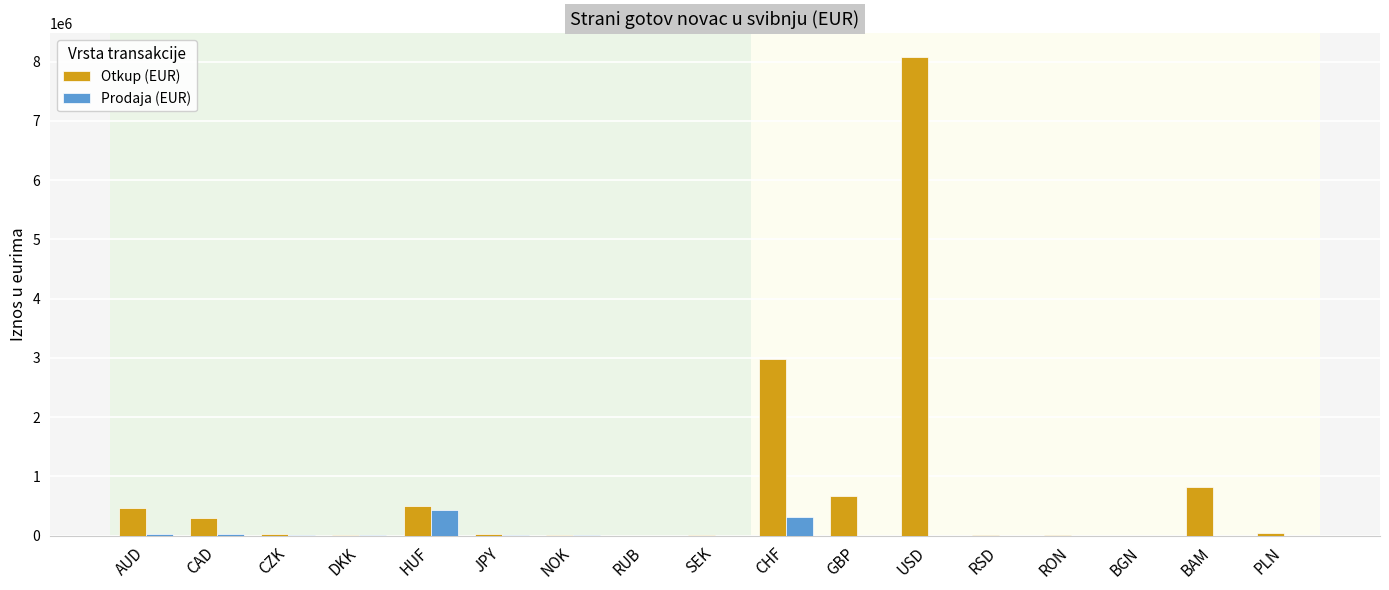

What is the sum of all Prodaja (EUR) values?

844065